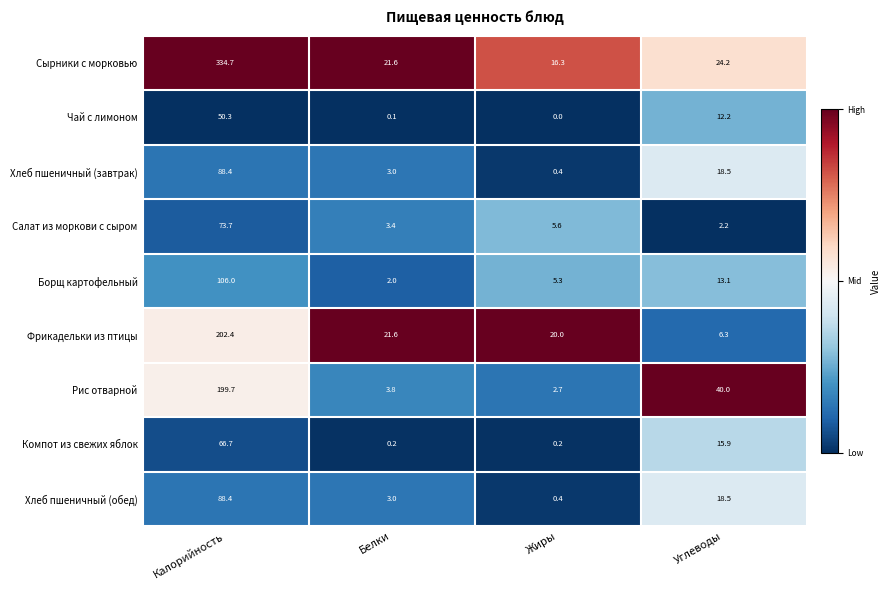

Is it true that Фрикадельки из птицы equals 202.4 at Калорийность?

True